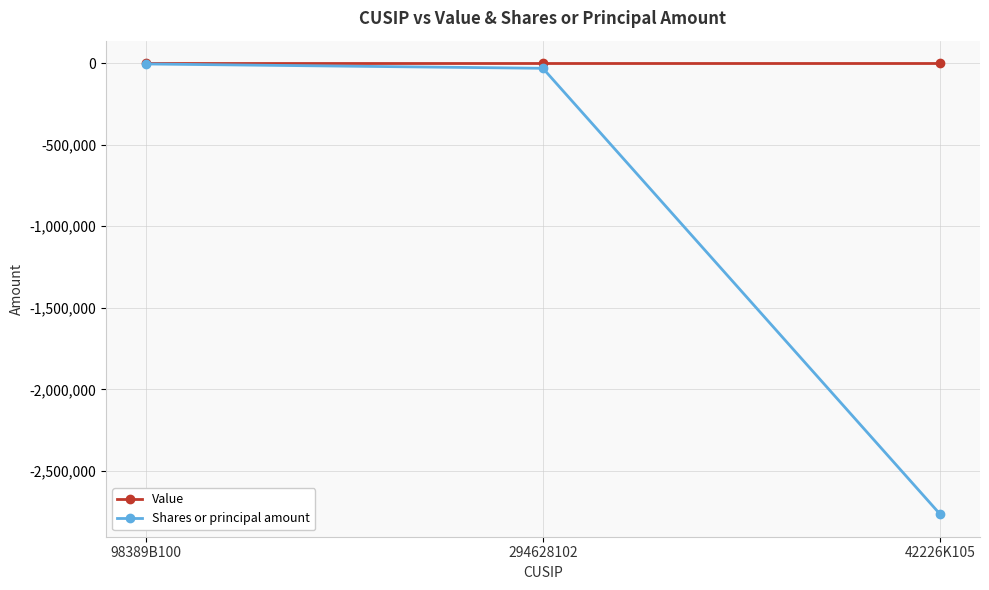

What is the total value across all series at 294628102?

-31194